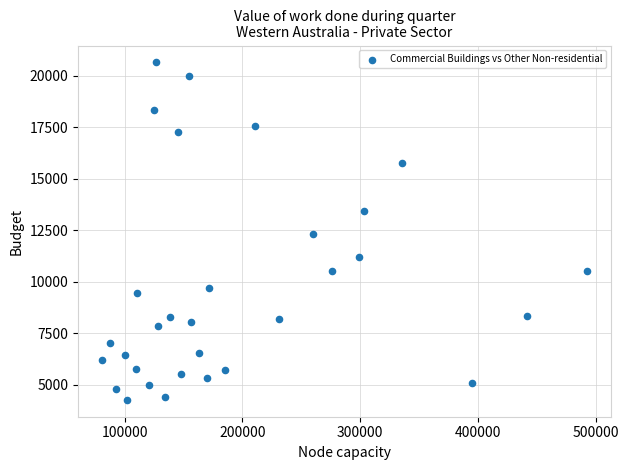

What is the range of Y values (max minus min)?

16384